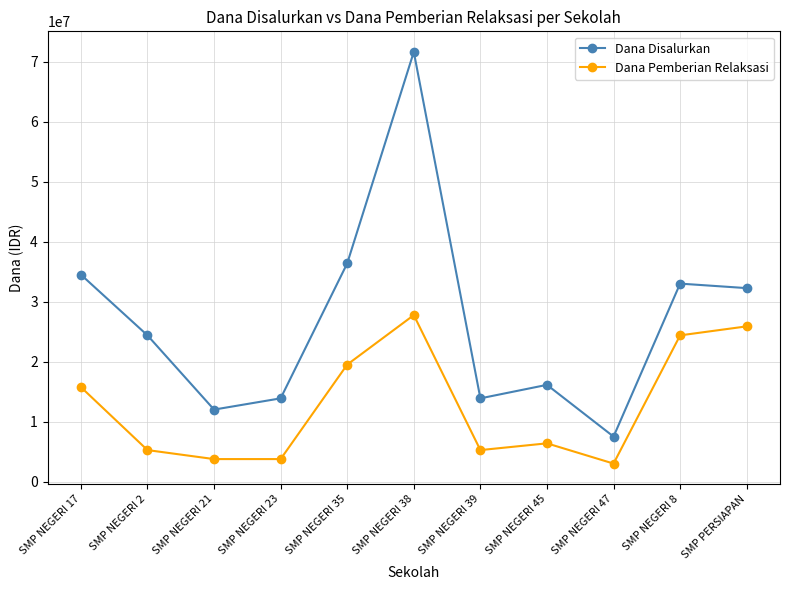

What is the minimum value for Dana Disalurkan?

7500000